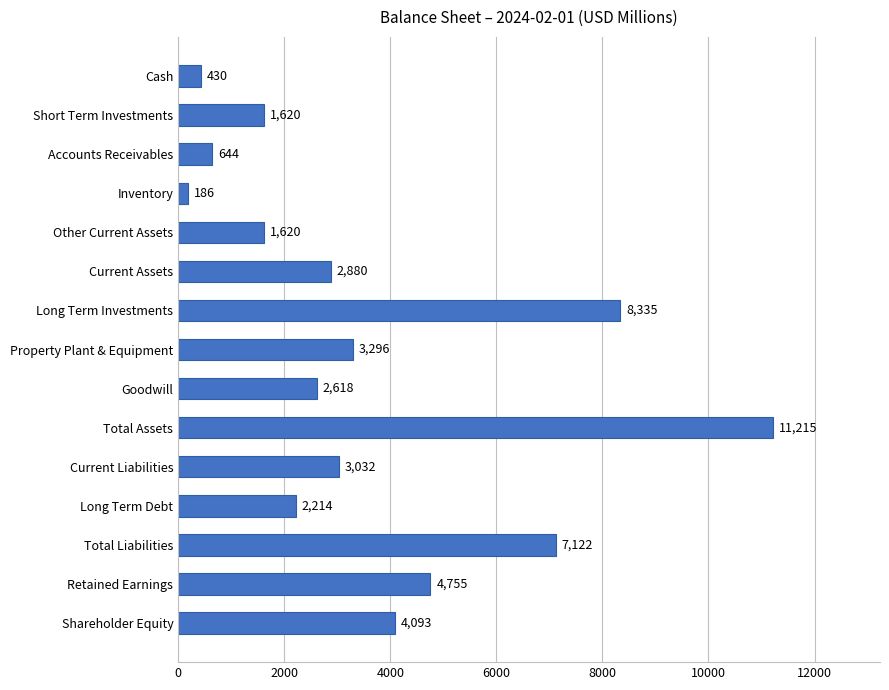

What is the smallest value displayed?

186